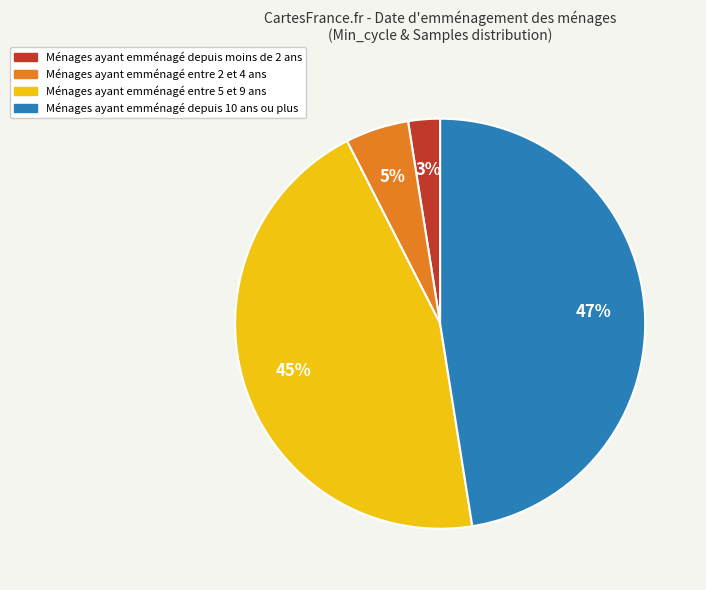

Is there a majority slice in this chart?

No